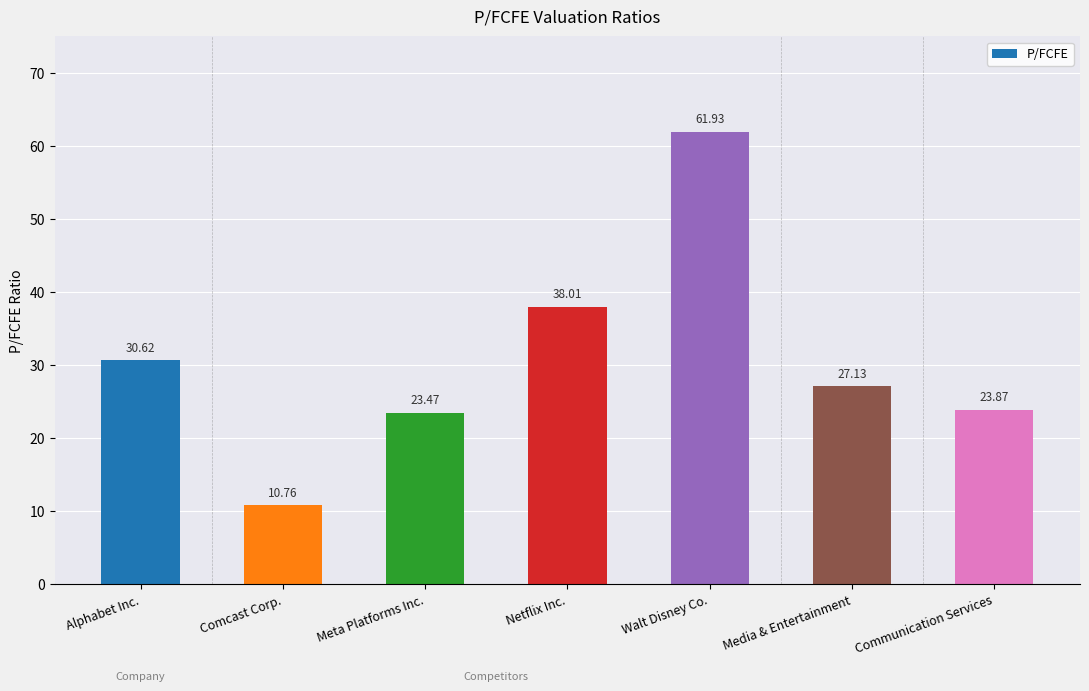

List the labels in order of value, smallest first.

Comcast Corp., Meta Platforms Inc., Communication Services, Media & Entertainment, Alphabet Inc., Netflix Inc., Walt Disney Co.